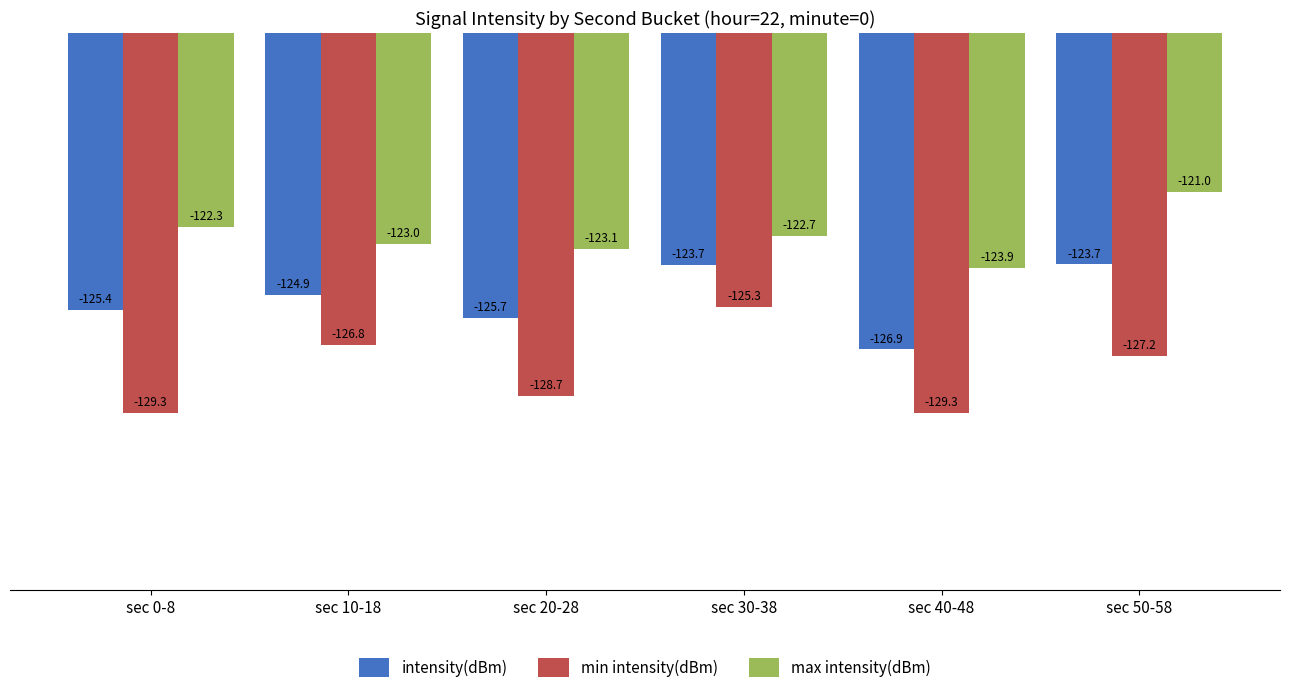

What is the label of the 6th bar from the right?

sec 0-8